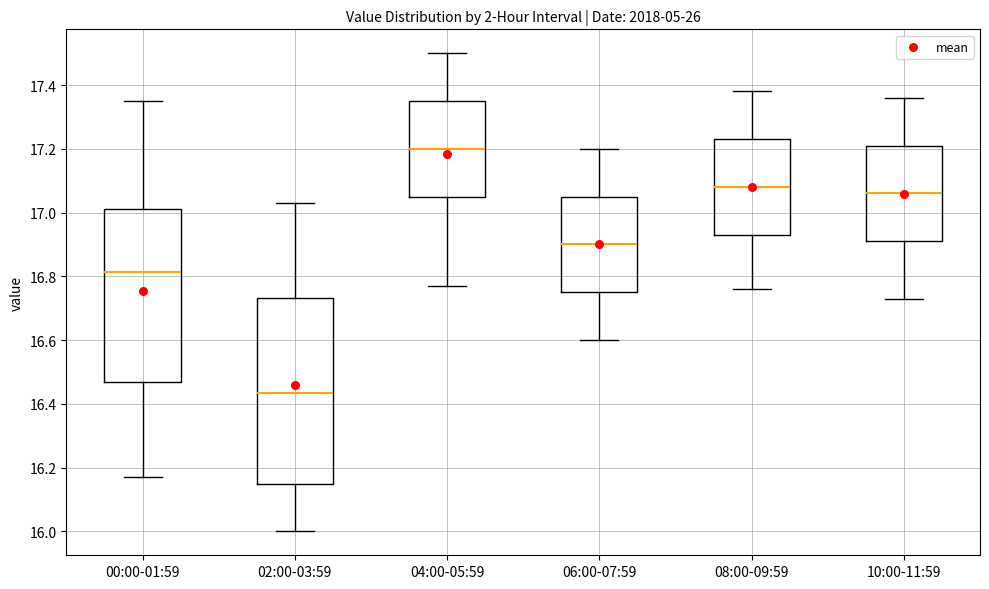

Comparing the boxes themselves (not the whiskers), which one is the tallest?

02:00-03:59